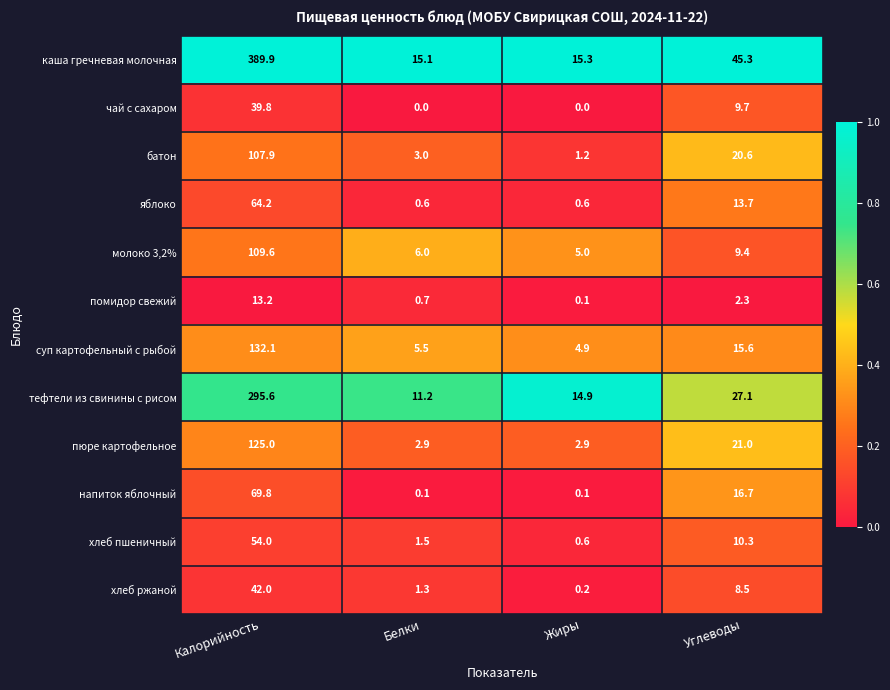

Which series has the largest total across all categories?

каша гречневая молочная